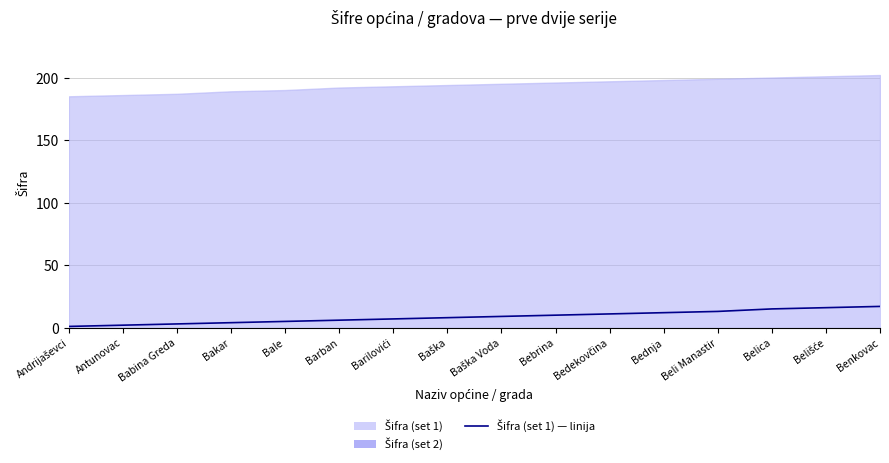

What is the label of the 15th point from the left?

Belišće